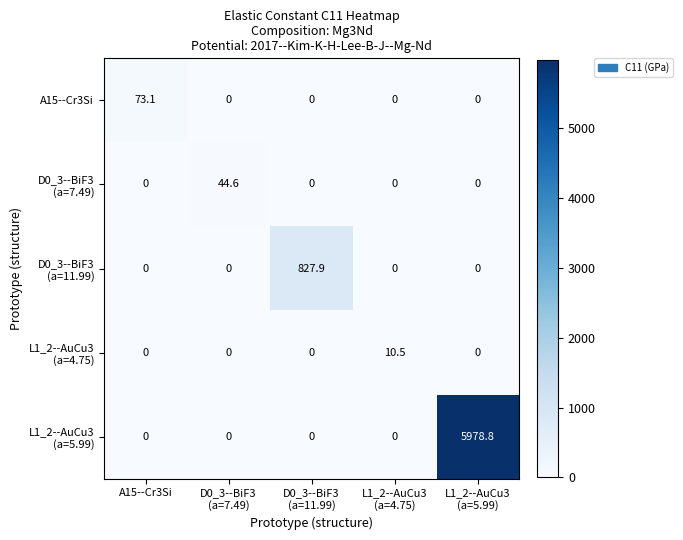

List the series in order of their peak value, lowest first.

L1_2--AuCu3 (a=4.75), D0_3--BiF3 (a=7.49), A15--Cr3Si, D0_3--BiF3 (a=11.99), L1_2--AuCu3 (a=5.99)